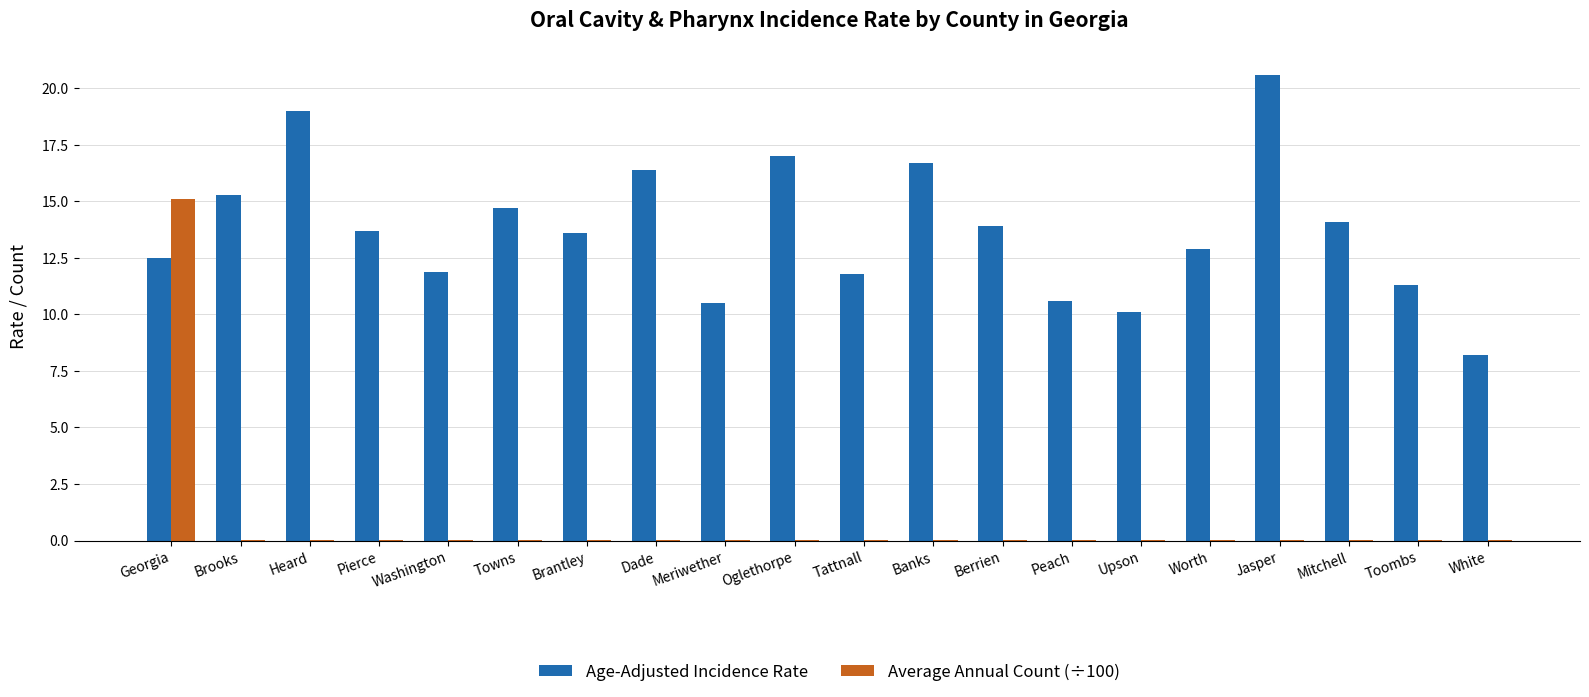

Which series has the largest range (max minus min)?

Average Annual Count (÷100)